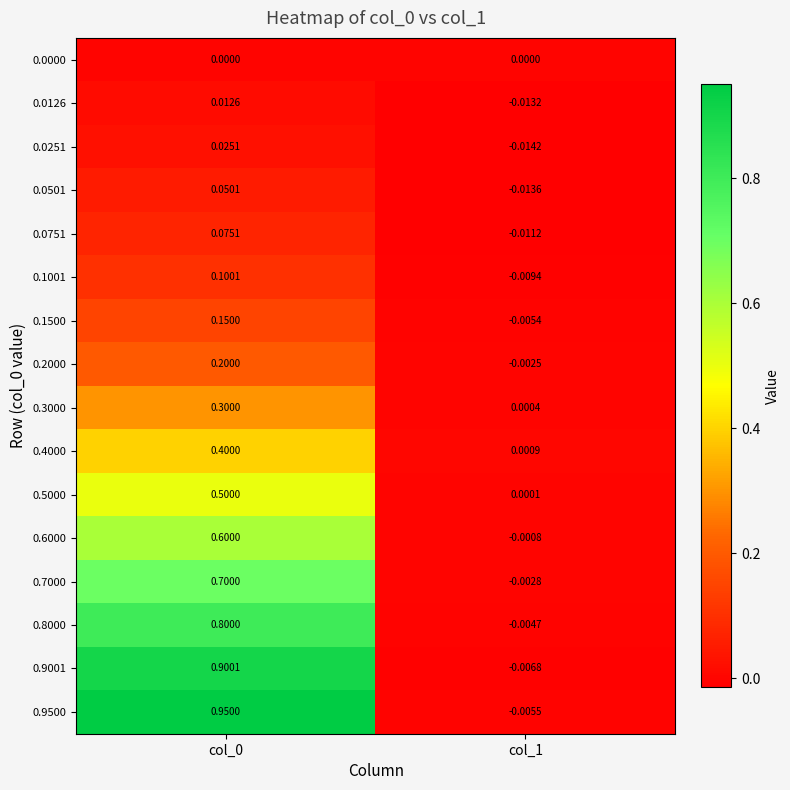

How many distinct data groups are displayed?

16